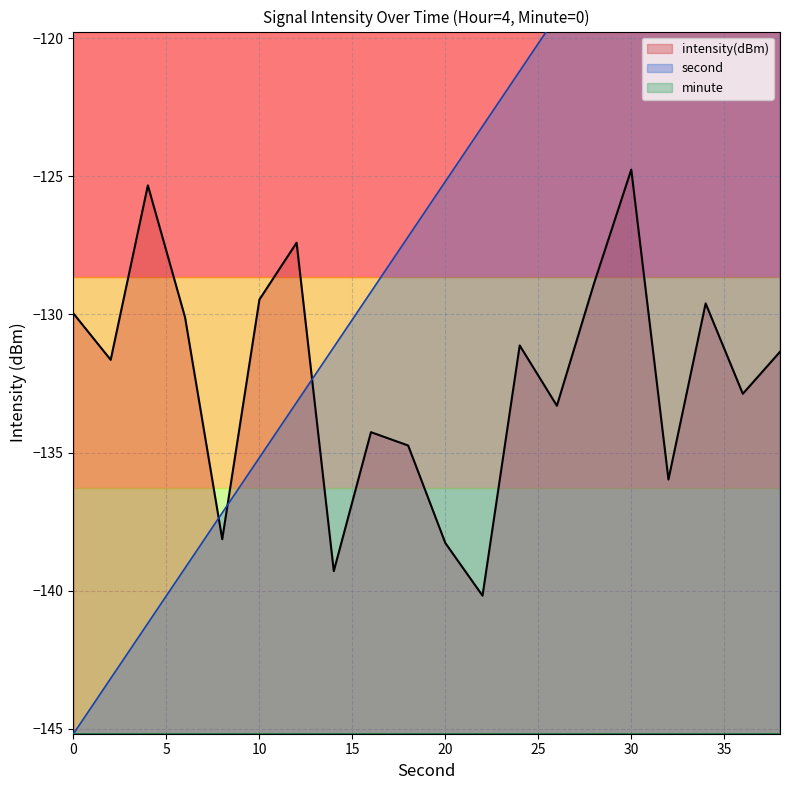

How many interior local valleys does the intensity series have?

7